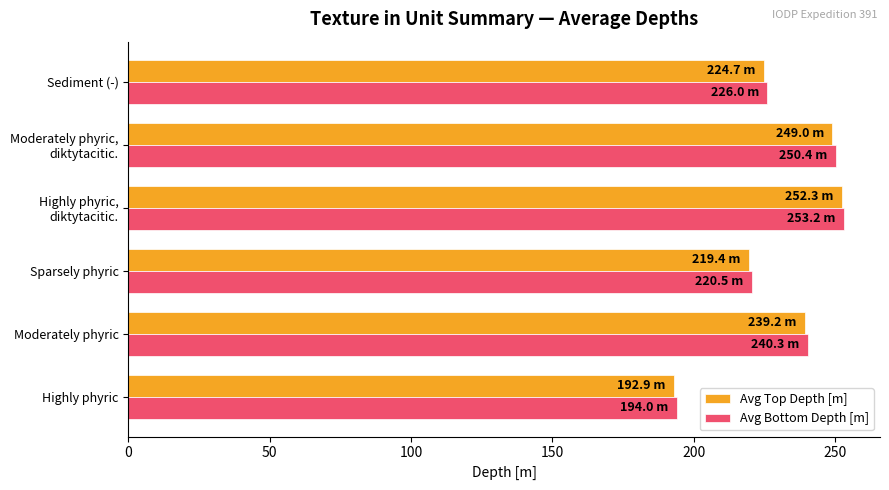

Which category has the lowest value across all series?

Highly phyric